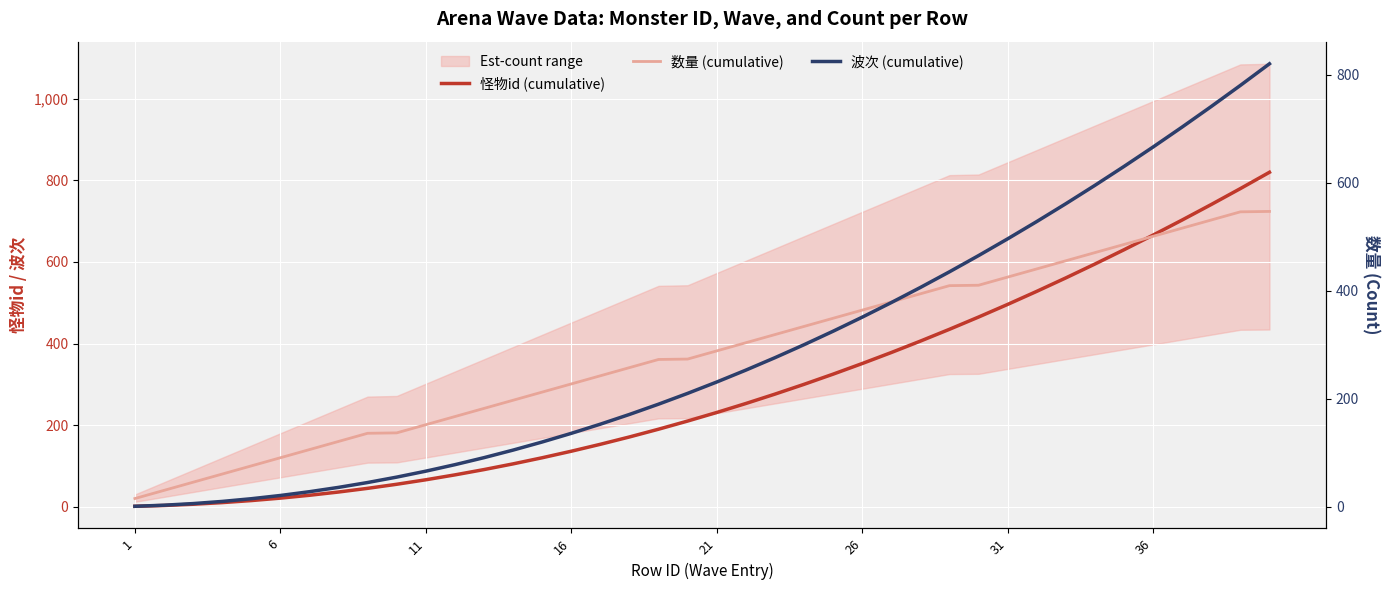

What is the difference between the 怪物id (cumulative) values at 37 and 29?

276